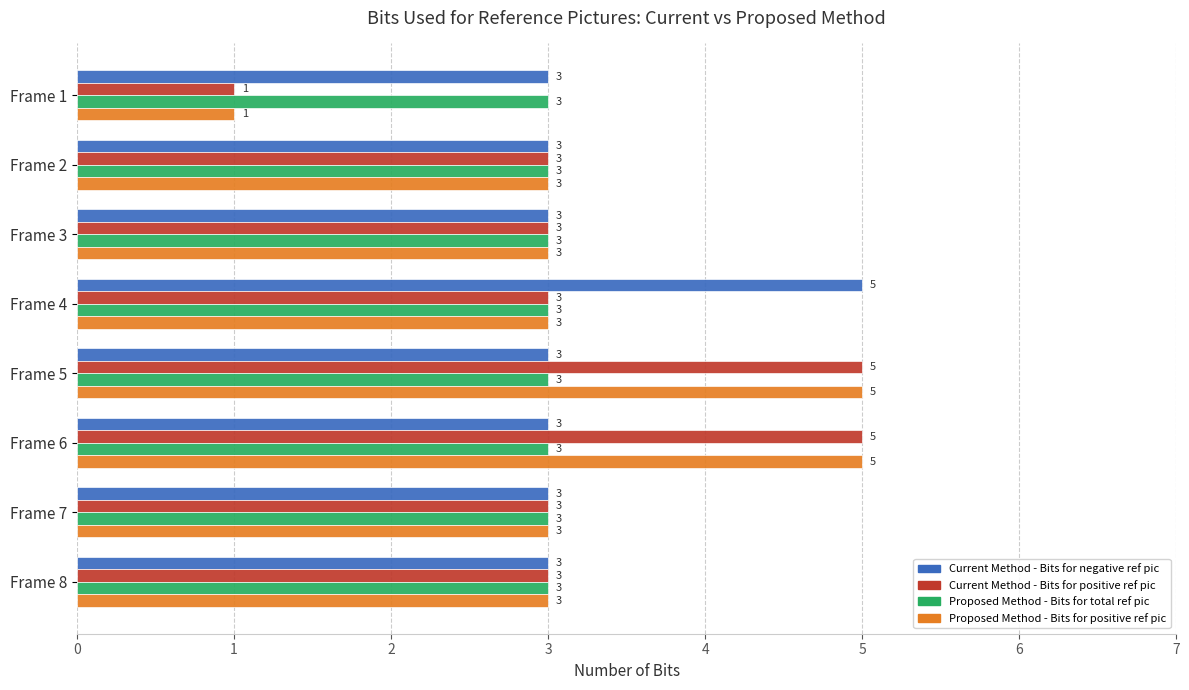

Read the Proposed Method - Bits for positive ref pic value at Frame 8.

3